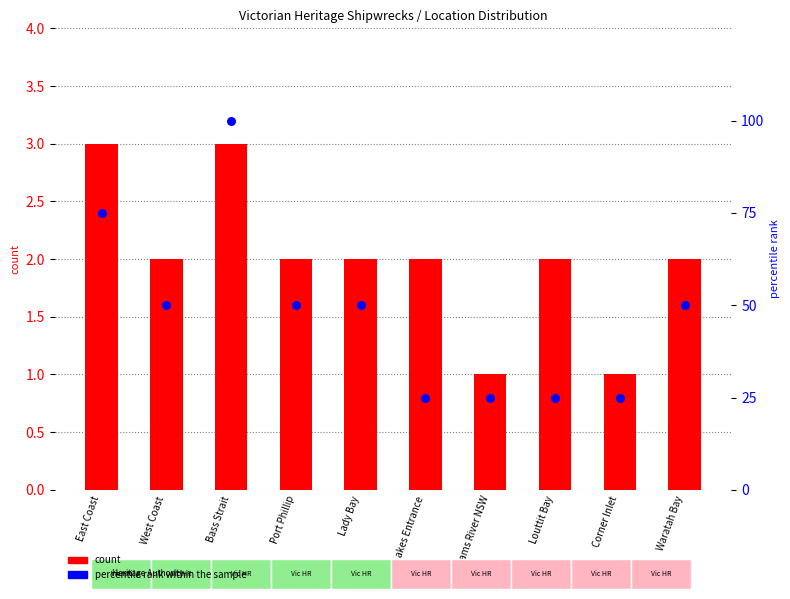

What is the total value across all series at Waratah Bay?

52